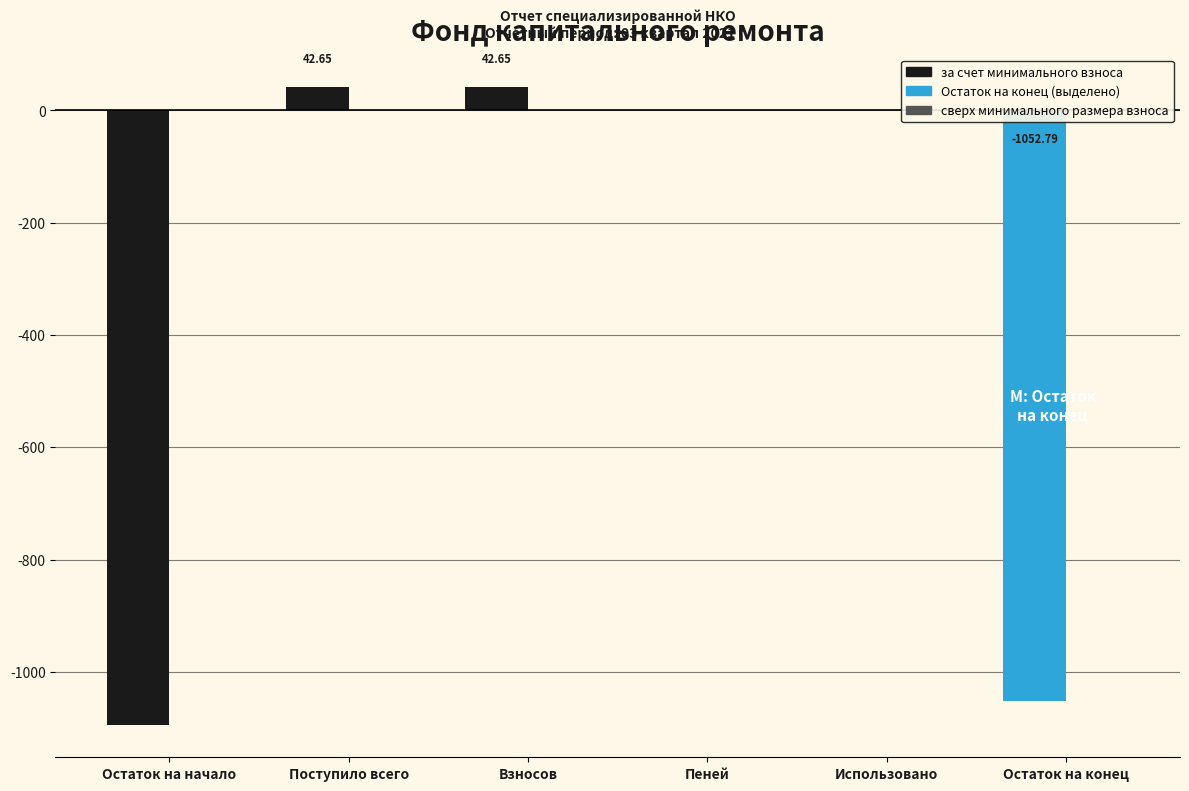

What is the change in value from Остаток на начало to Поступило всего?

+1138.1